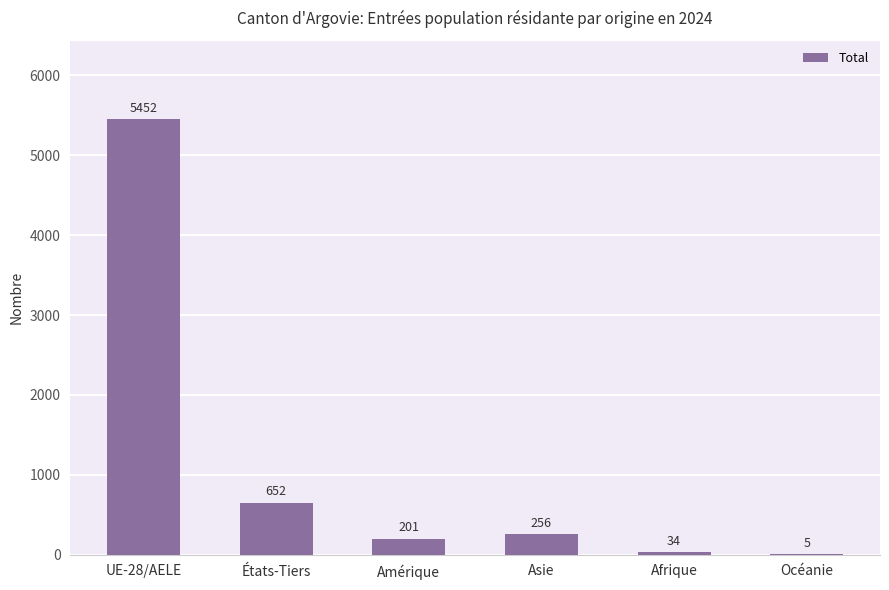

What is the sum of all values?

6600